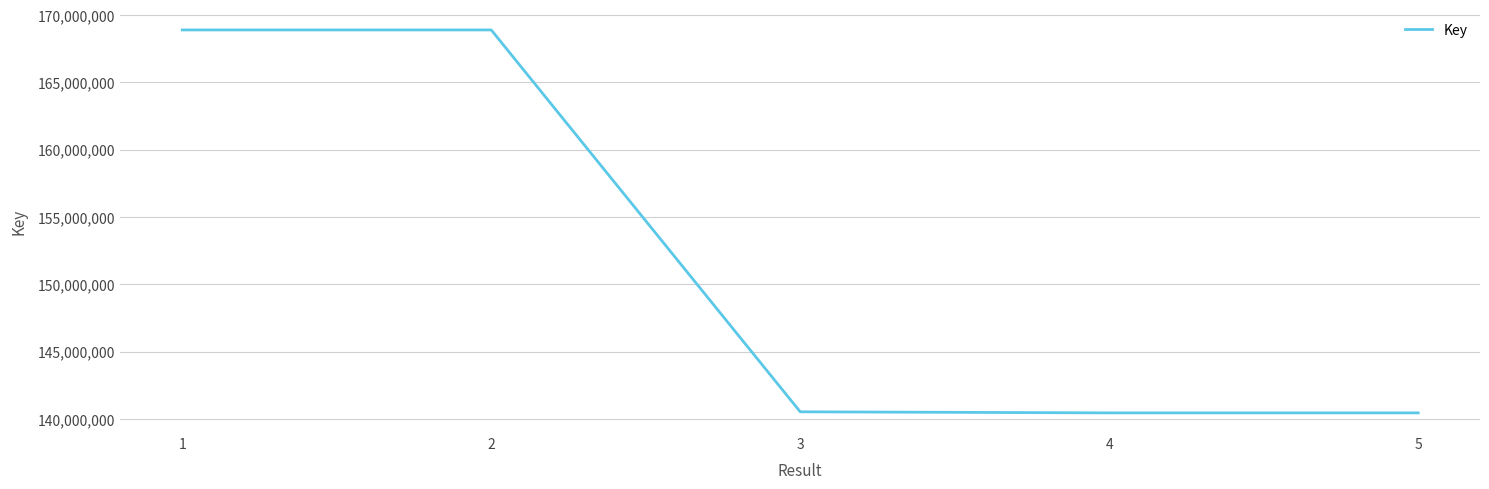

What is the difference between the values at 4 and 2?

28431642